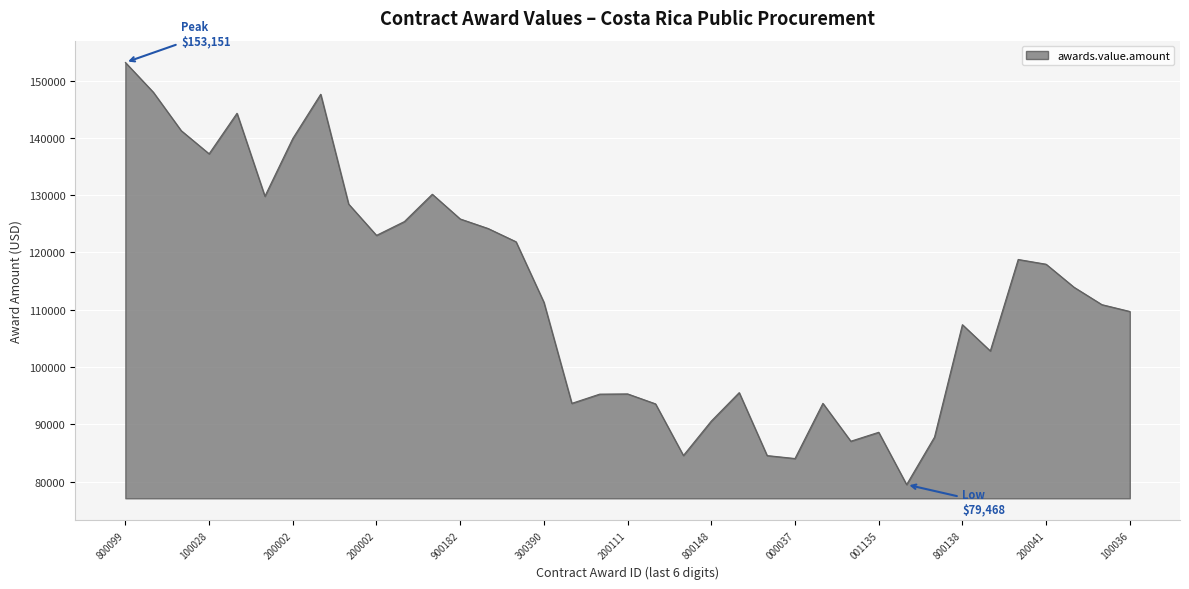

What is the smallest value displayed?

79468.4